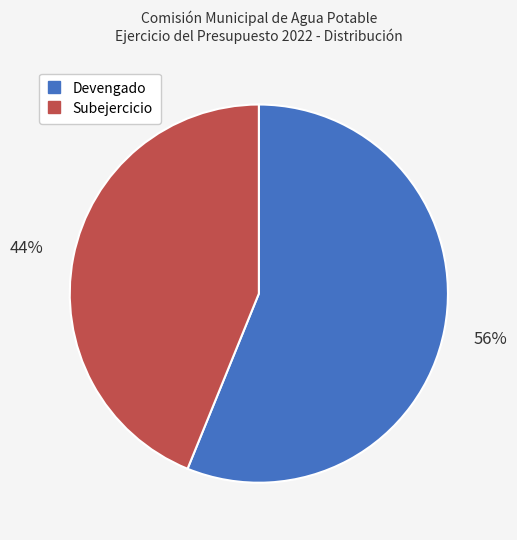

Combined, do Devengado and Subejercicio account for over 50%?

Yes